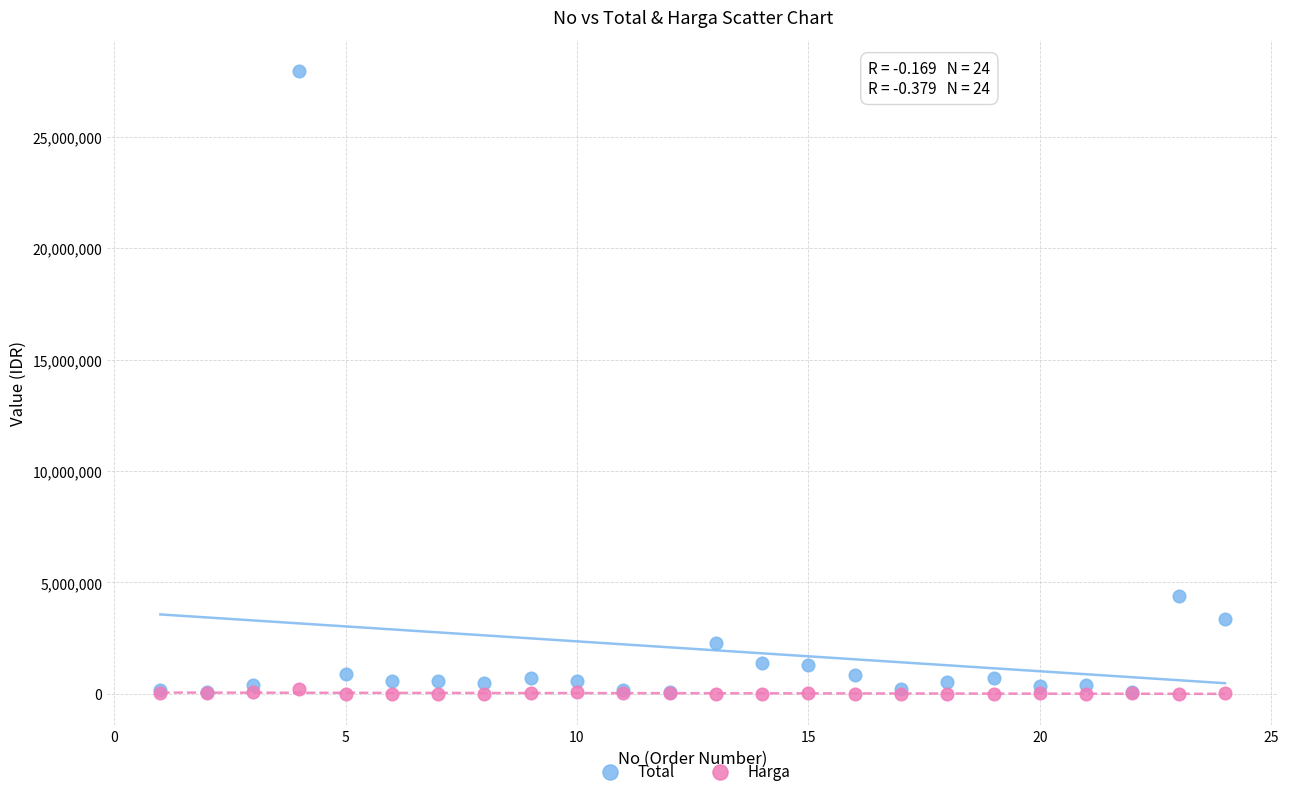

In the Total series, what Y value is closest to 14008000?

4408000